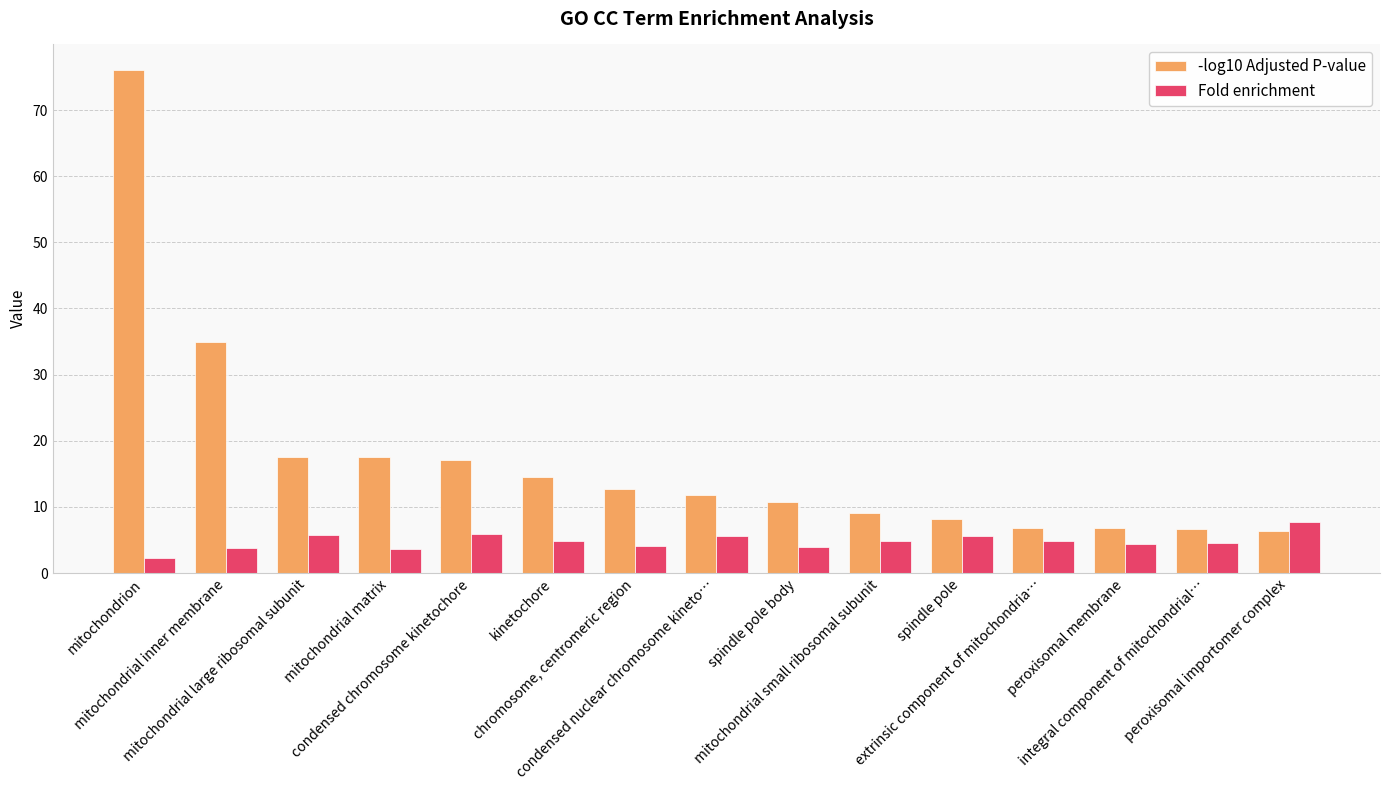

At which label does Fold enrichment reach its minimum?

mitochondrion